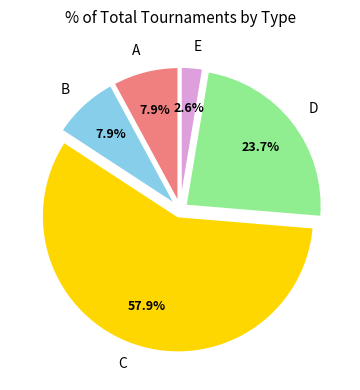

Is the sum of C and A greater than half?

Yes